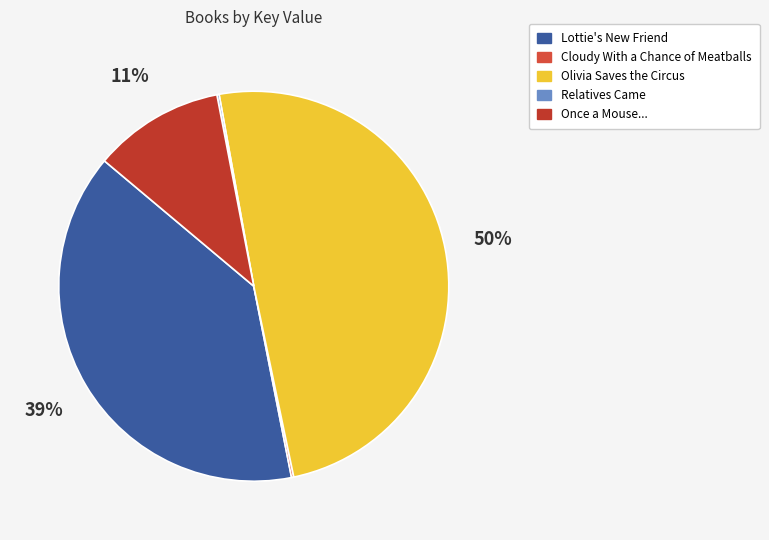

Between Lottie's New Friend and Cloudy With a Chance of Meatballs, which is larger?

Lottie's New Friend